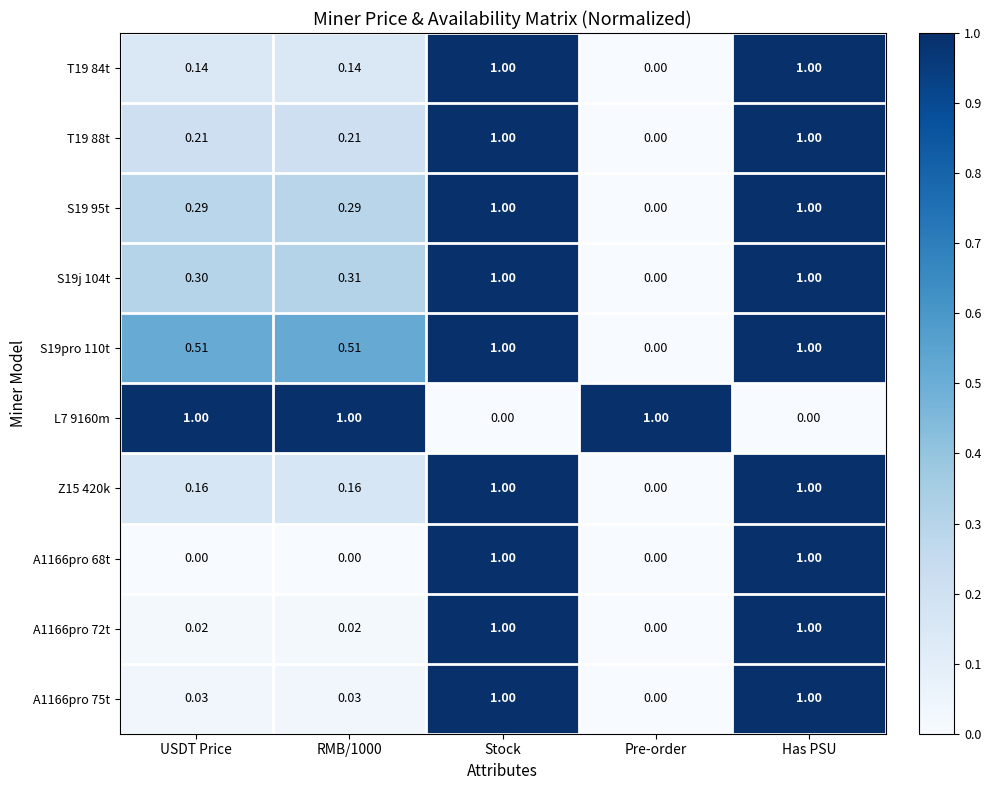

Which series has the largest total across all categories?

S19pro 110t